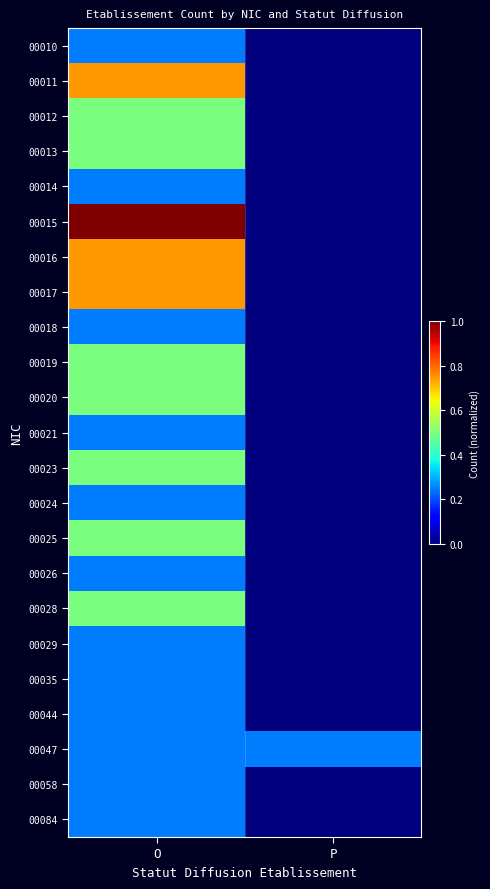

At how many categories does at least one series exceed 0?

2